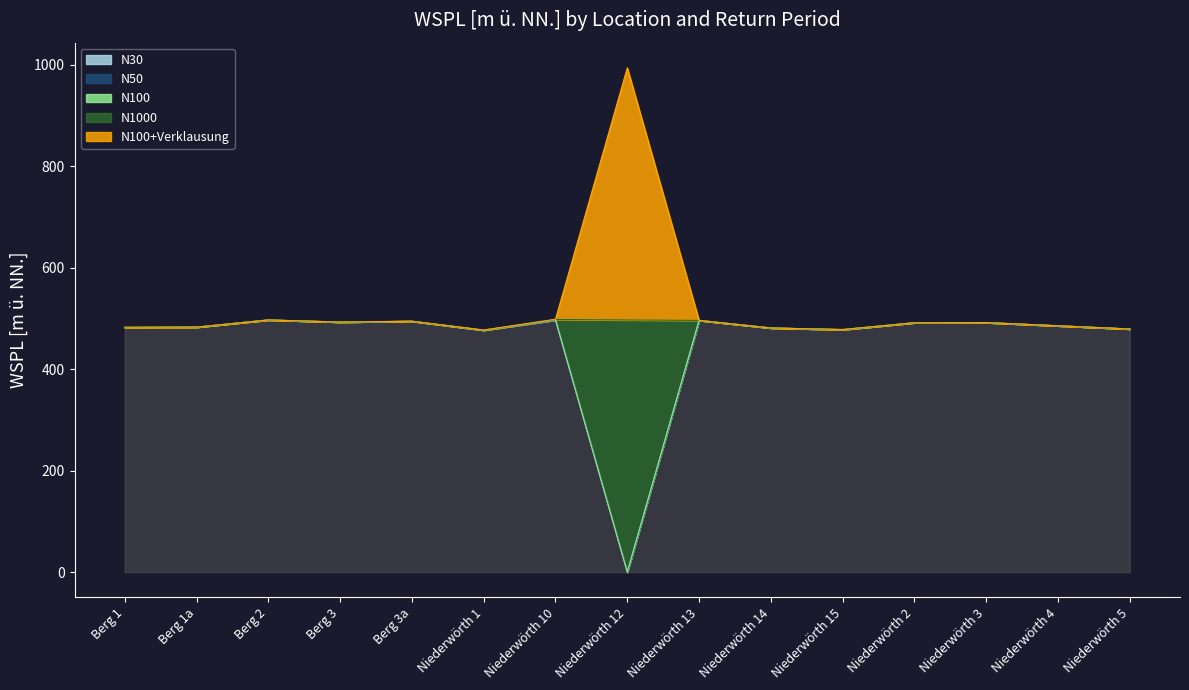

What is the label of the 1st point from the left?

Berg 1